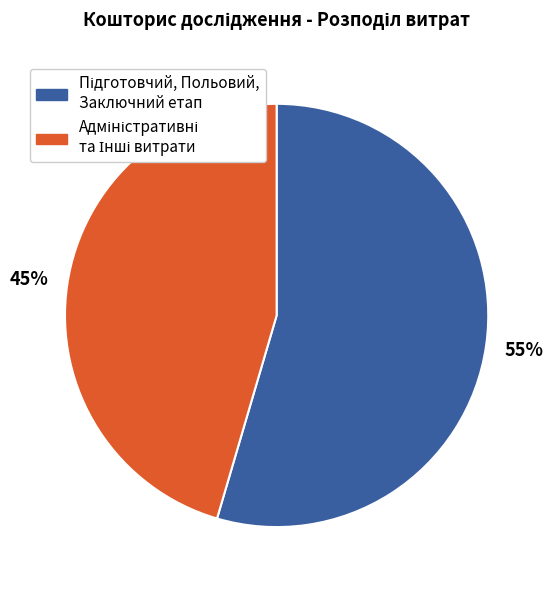

To the nearest percent, what is the average slice percentage?

50%